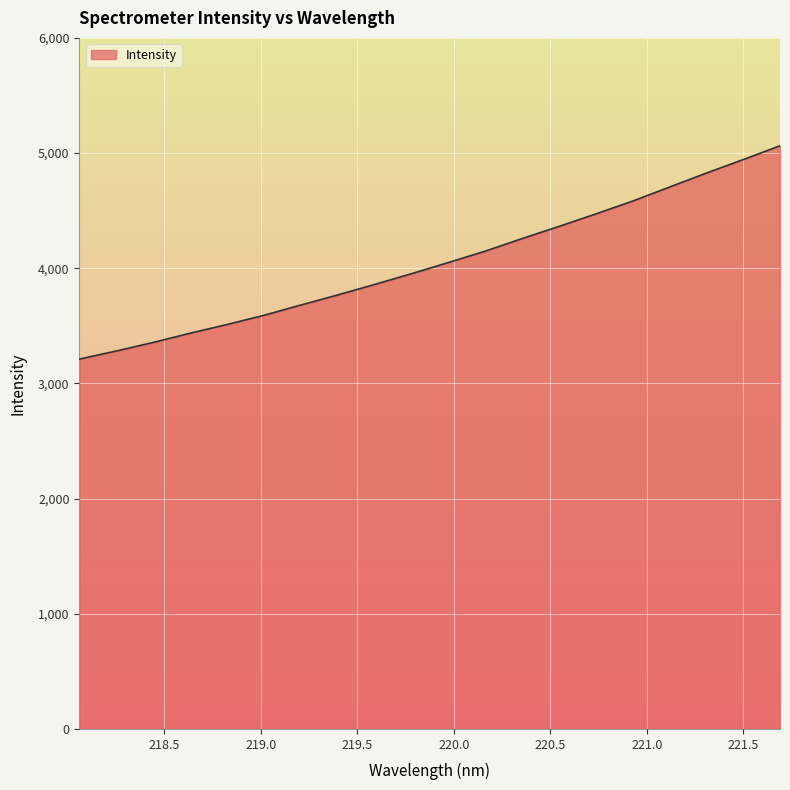

What is the greatest value displayed?

5063.7